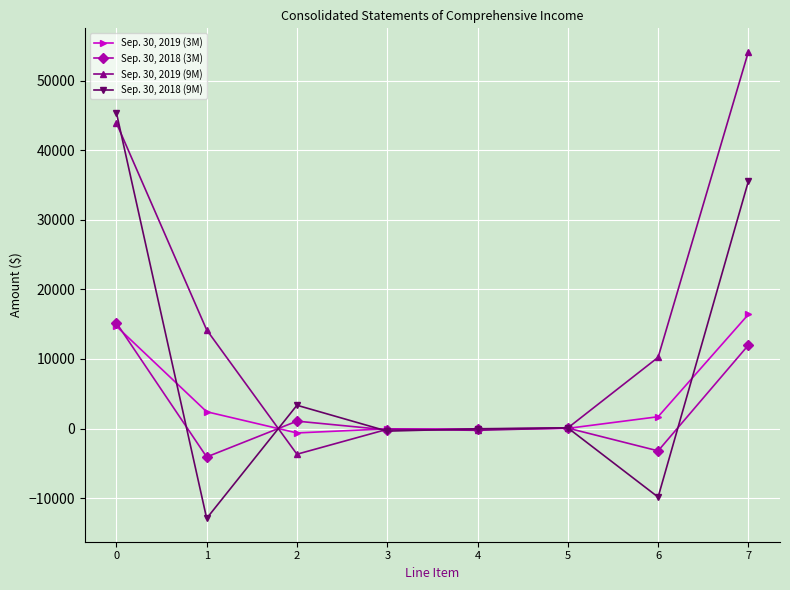

Does the chart display data point markers on the line(s)?

Yes